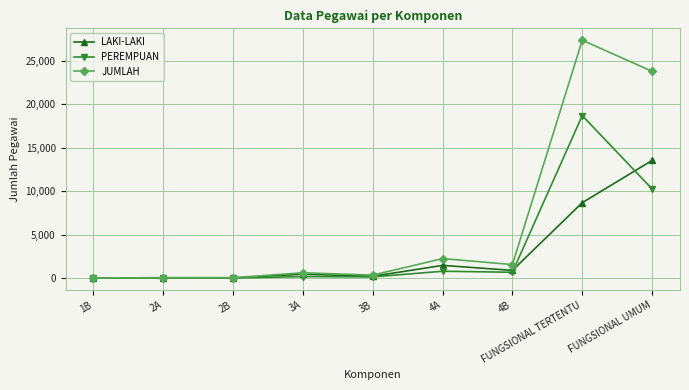

What is the sum of the PEREMPUAN values at 3A and 2A?

177